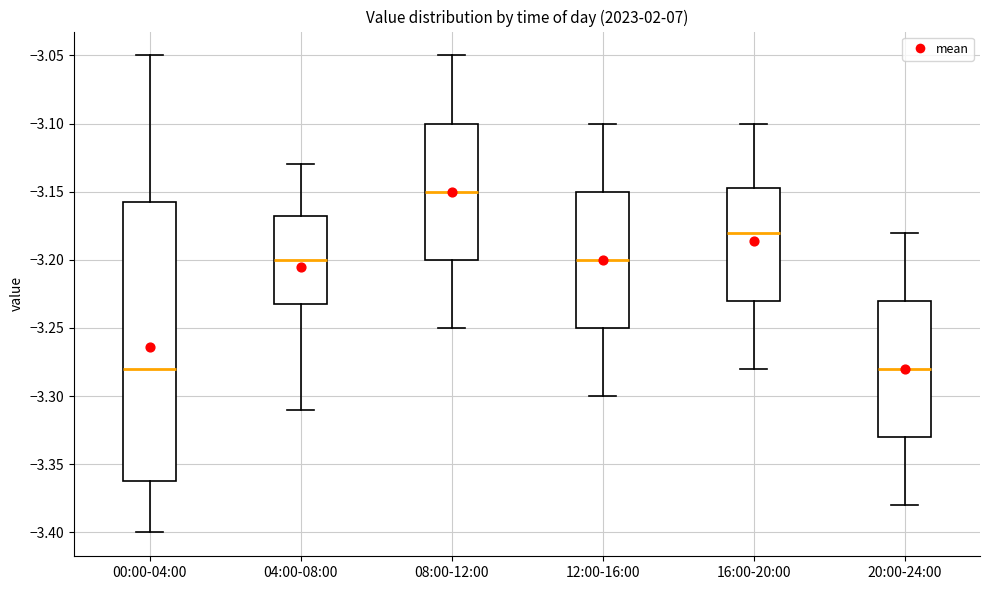

Reading left to right, read every box against the y-axis: the position of its median line, the range the box covers, and the ends of its whiskers. The values are not printed on the chart, so give them approximately, as read against the axis.

00:00-04:00: median -3.280, box -3.360 to -3.155, whiskers -3.400 to -3.050
04:00-08:00: median -3.200, box -3.230 to -3.165, whiskers -3.310 to -3.130
08:00-12:00: median -3.150, box -3.200 to -3.100, whiskers -3.250 to -3.050
12:00-16:00: median -3.200, box -3.250 to -3.150, whiskers -3.300 to -3.100
16:00-20:00: median -3.180, box -3.230 to -3.145, whiskers -3.280 to -3.100
20:00-24:00: median -3.280, box -3.330 to -3.230, whiskers -3.380 to -3.180